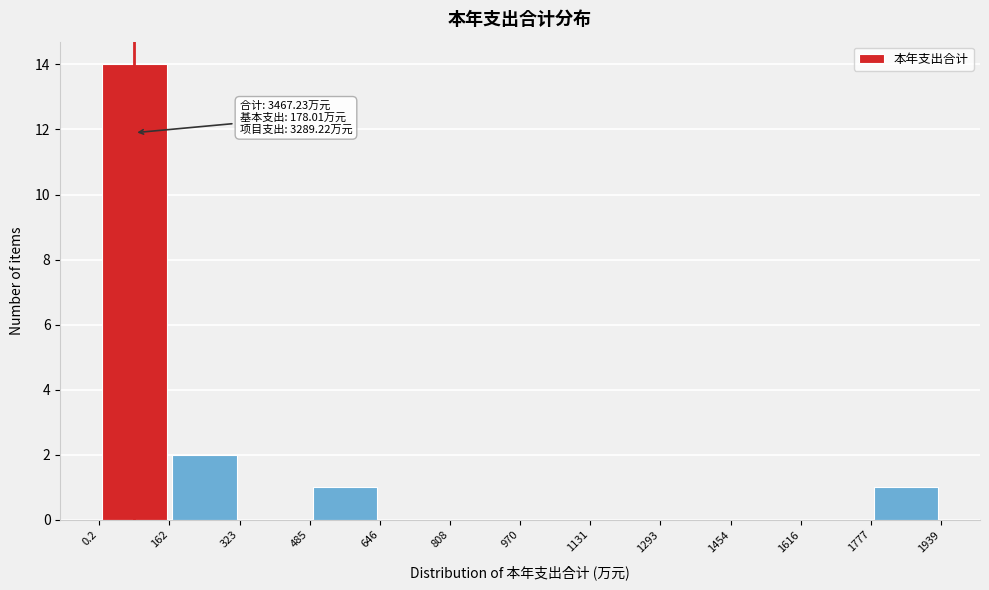

Which range on the x-axis has the tallest bar?

0.2 to 162